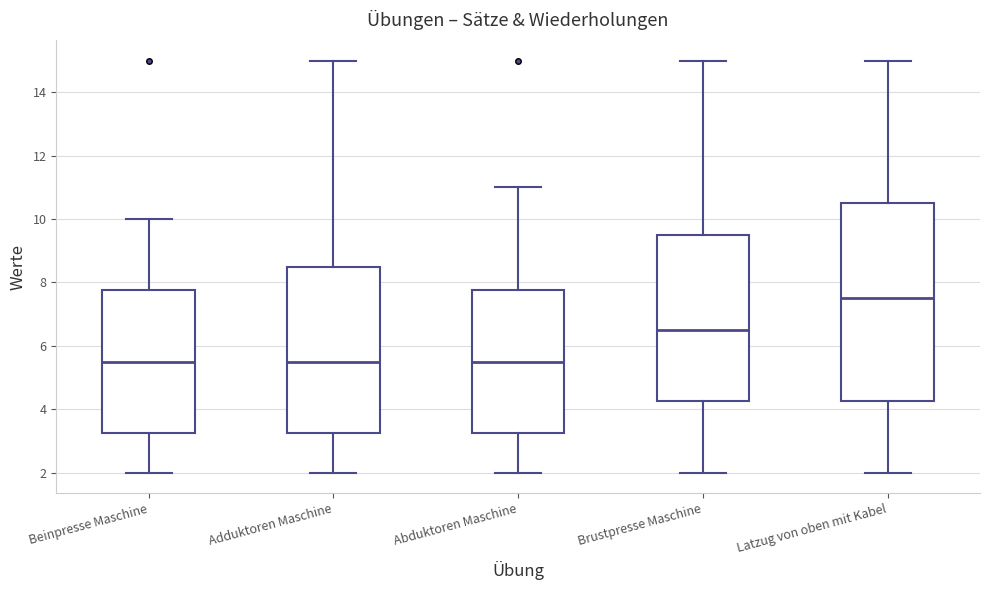

Which box is the tallest, from its lower edge to its upper edge?

Latzug von oben mit Kabel